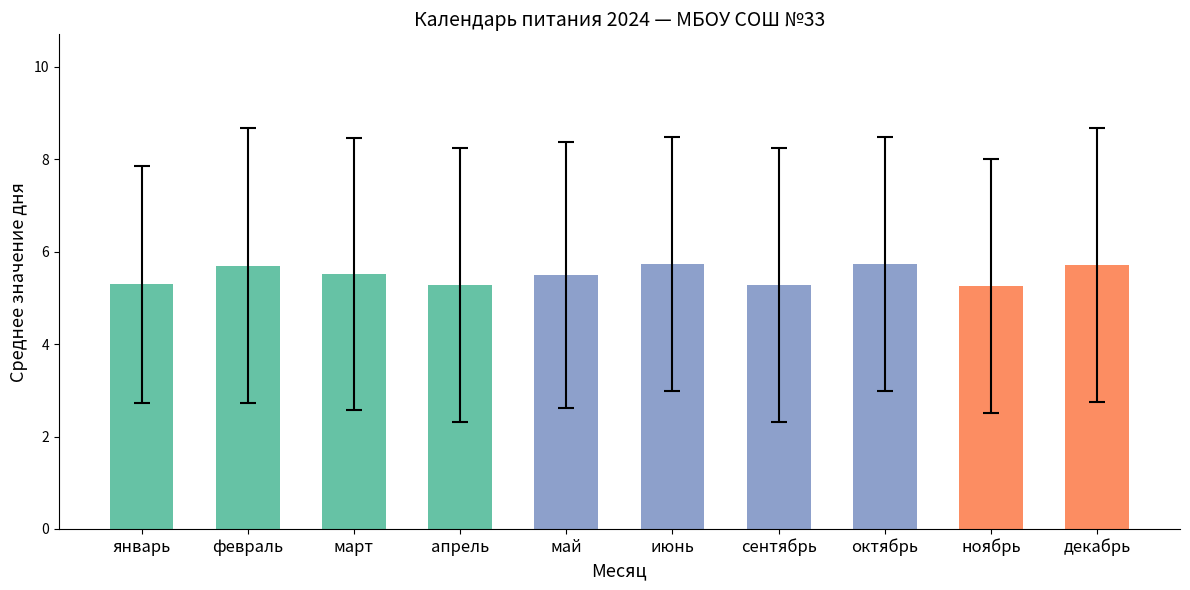

What is the sum of all values?

55.0